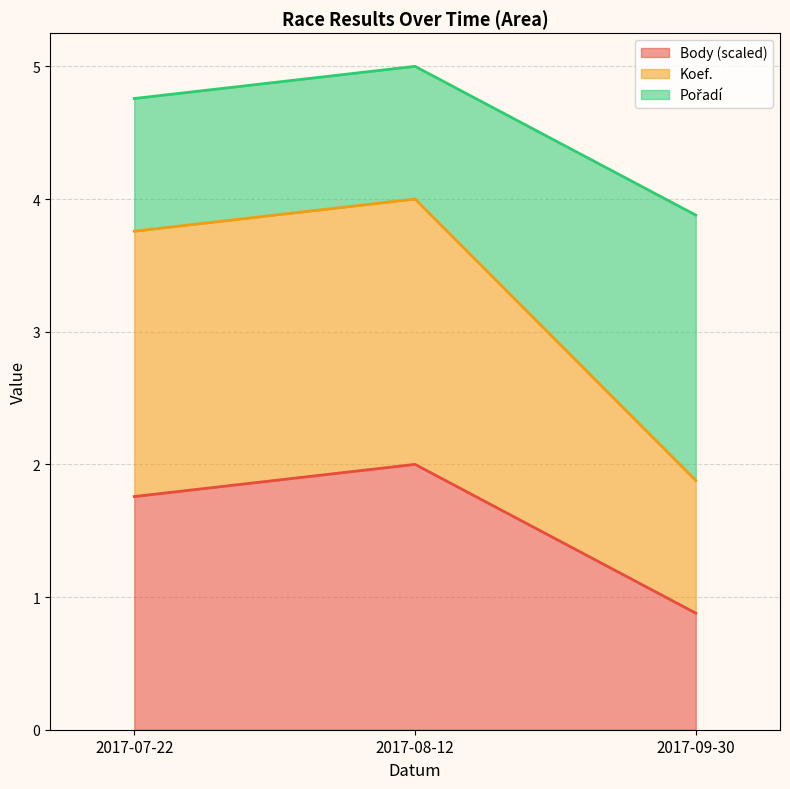

What is the average value of the Body series?

1.5